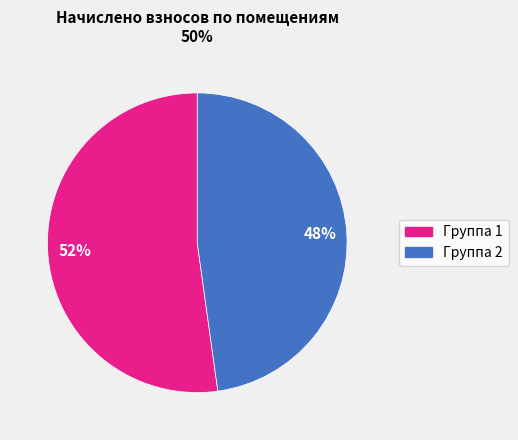

Is there a majority slice in this chart?

Yes